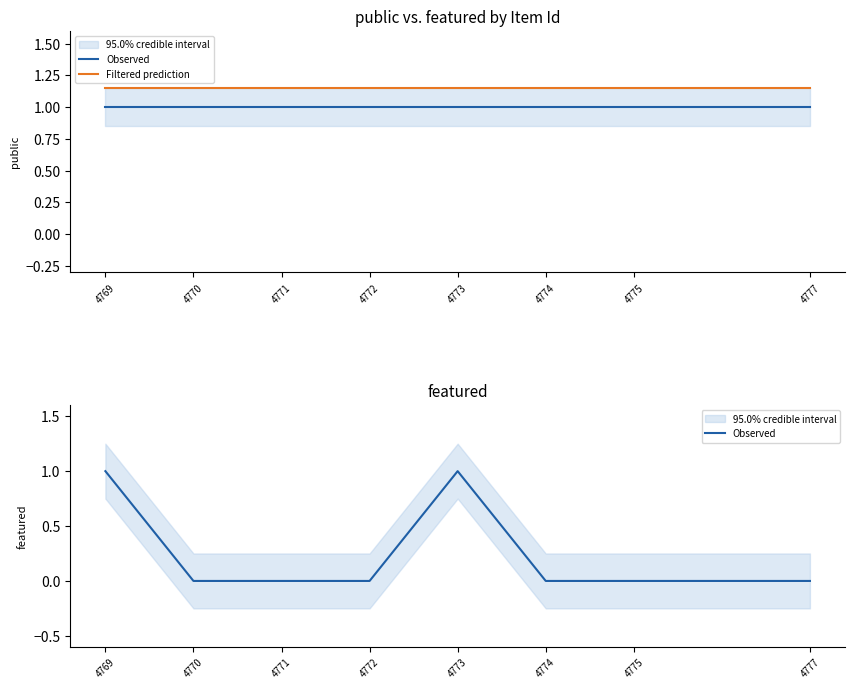

How many lines are shown in the chart?

2